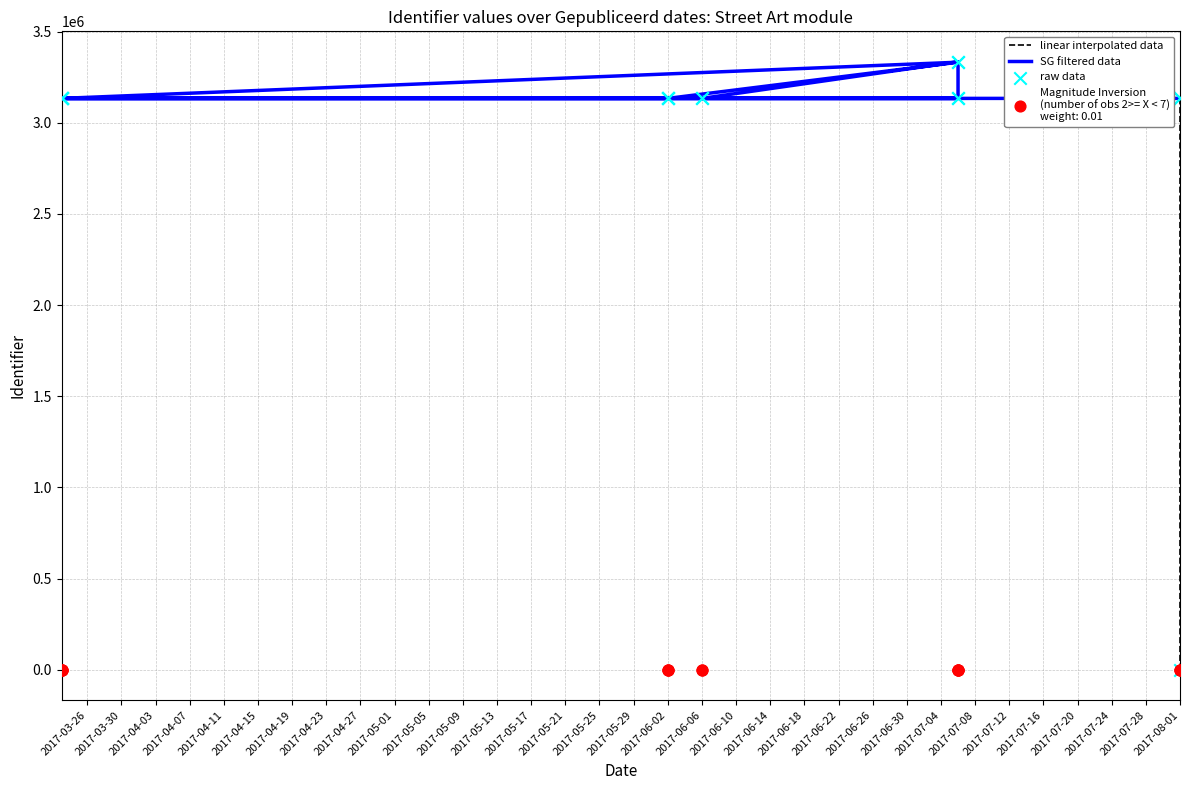

What is the total value across all series at 2017-05-13?

9400167